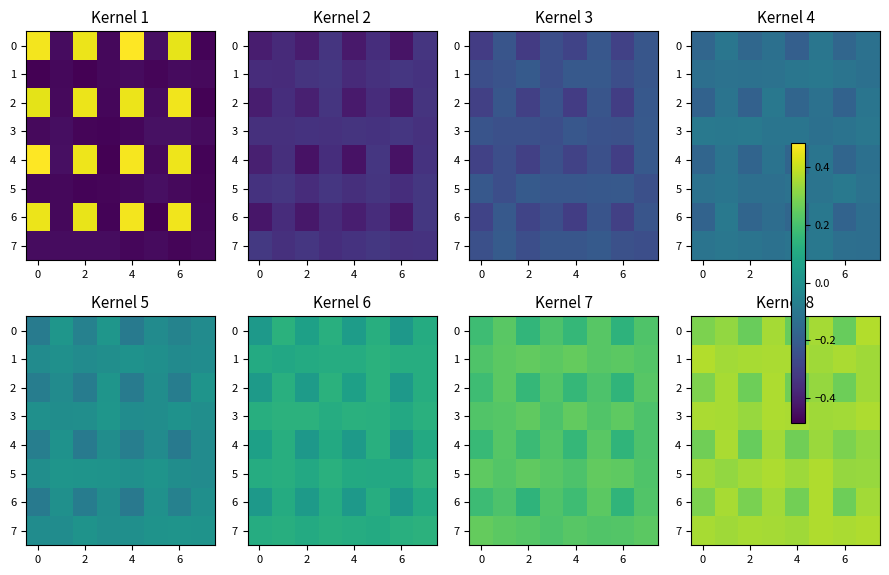

Count the 5 values in the range 0 to 1.

8